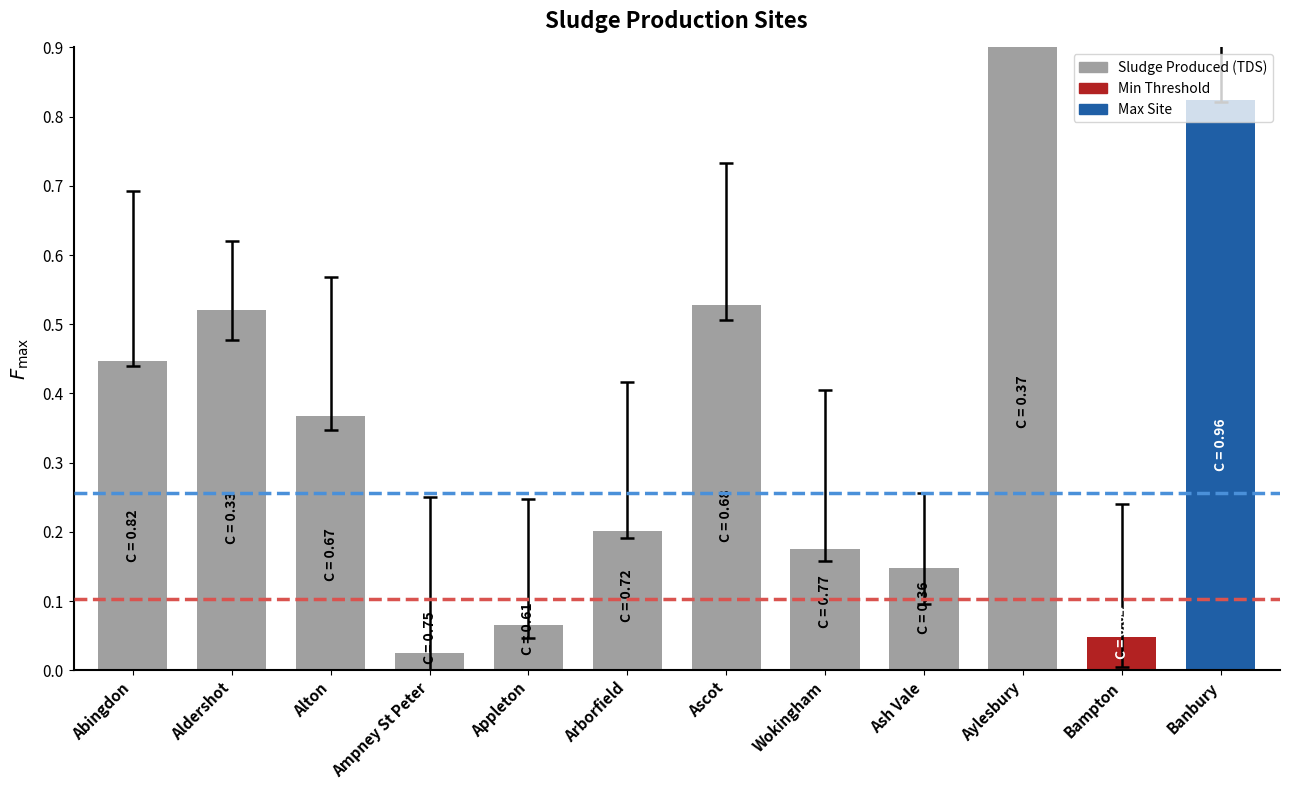

What is the difference between the maximum and minimum values?

1.0